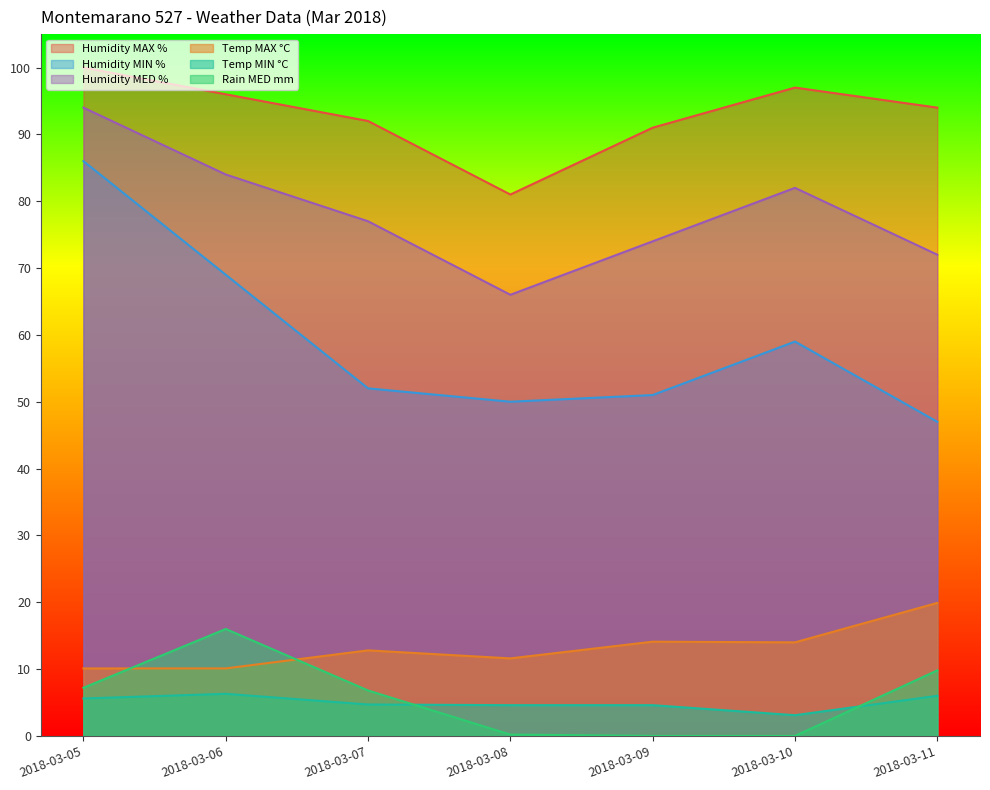

List the labels in order of Temp MAX °C value, largest first.

2018-03-11, 2018-03-09, 2018-03-10, 2018-03-07, 2018-03-08, 2018-03-05, 2018-03-06